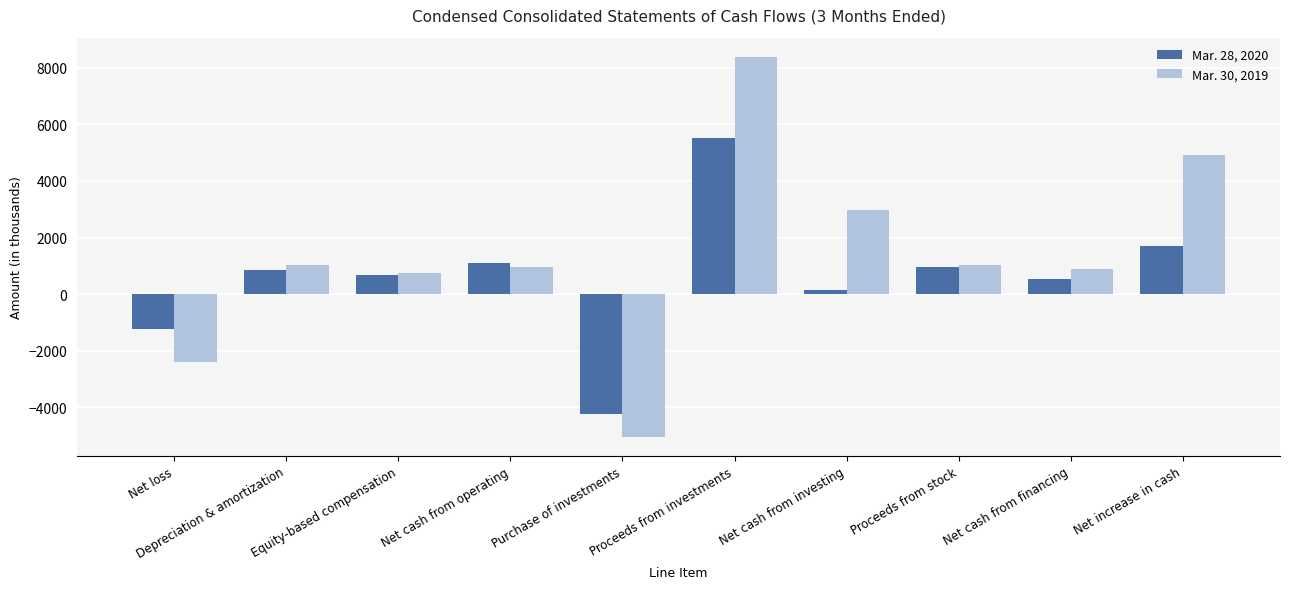

What is the lowest value of the Mar. 28, 2020 series?

-4242